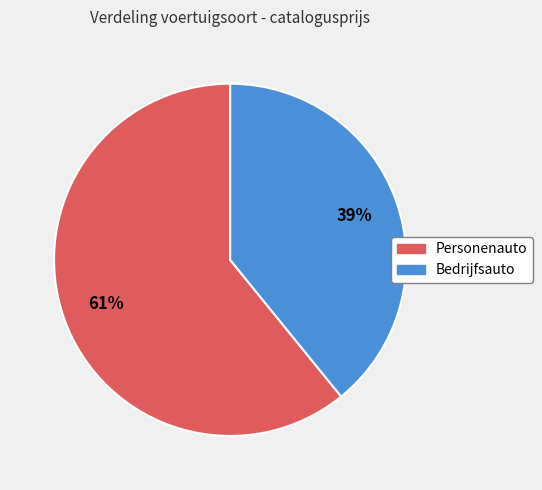

Which has a higher value, Bedrijfsauto or Personenauto?

Personenauto